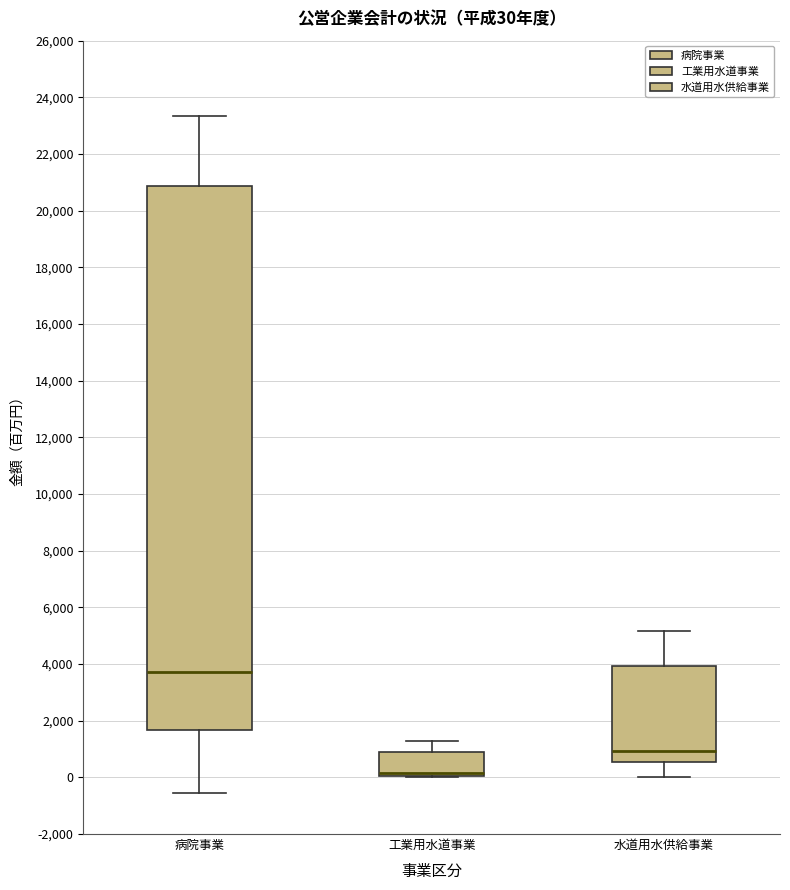

Comparing the boxes themselves (not the whiskers), which one is the tallest?

病院事業